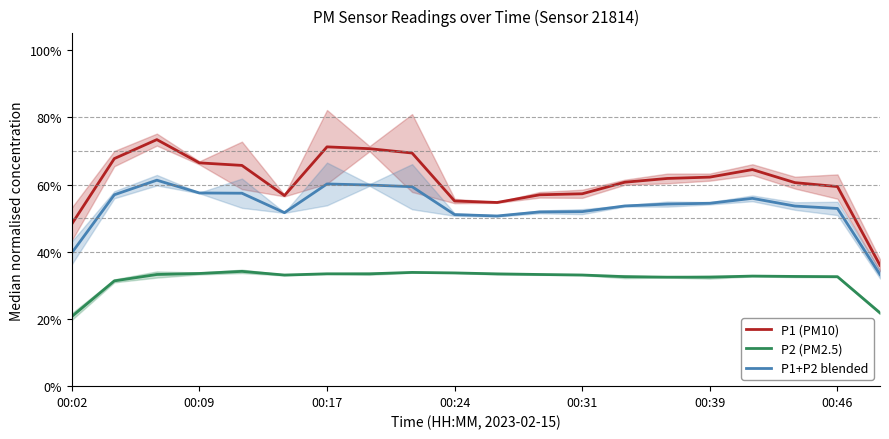

What is the total value across all series at 00:31?

1.4